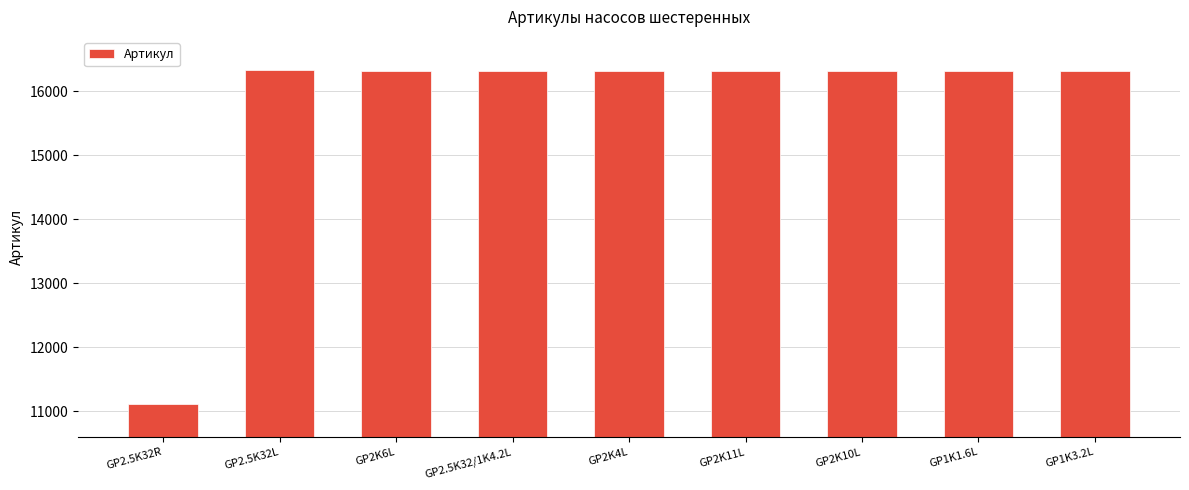

Does the chart contain stacked bars?

No